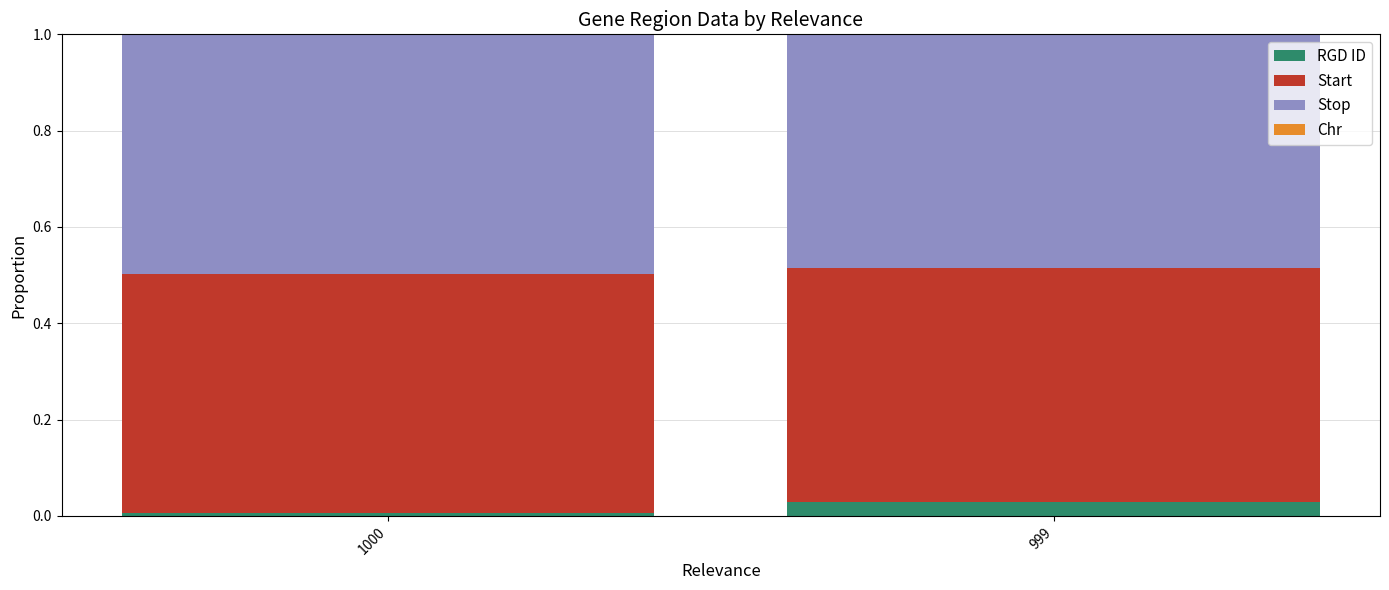

At which label does RGD ID reach its peak?

999